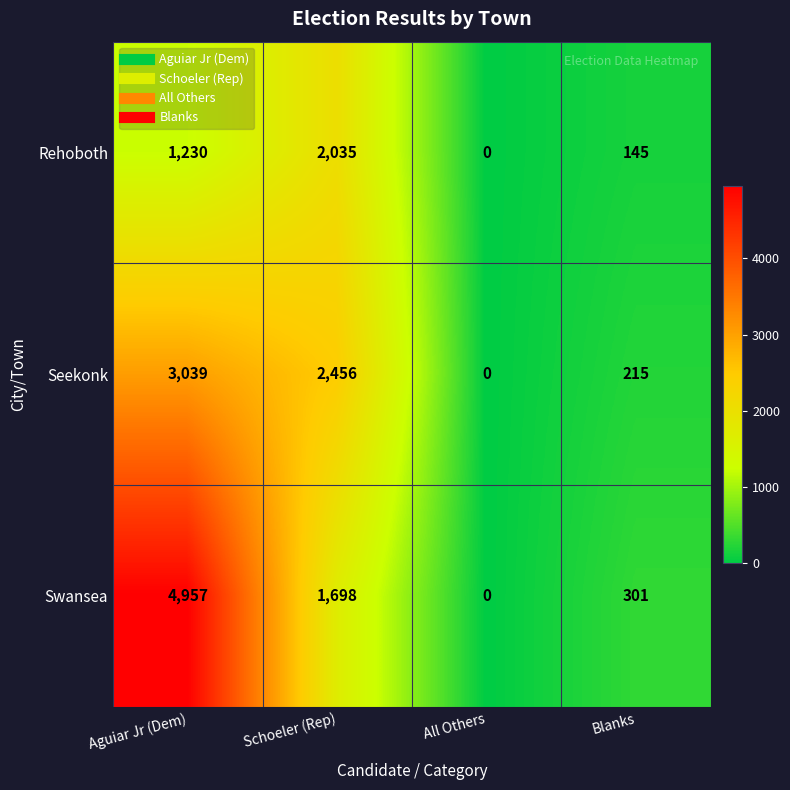

Rank the series by their maximum value, from lowest to highest.

Rehoboth, Seekonk, Swansea